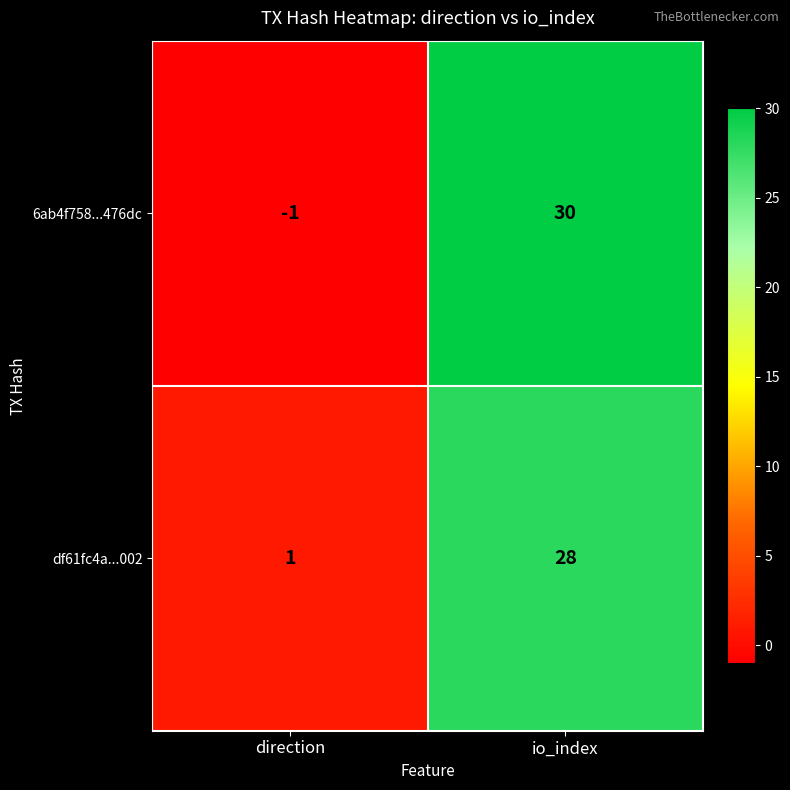

Reading left to right, transcribe all the data shown in this chart.

6ab4f758...476dc: direction=-1	io_index=30
df61fc4a...002: direction=1	io_index=28